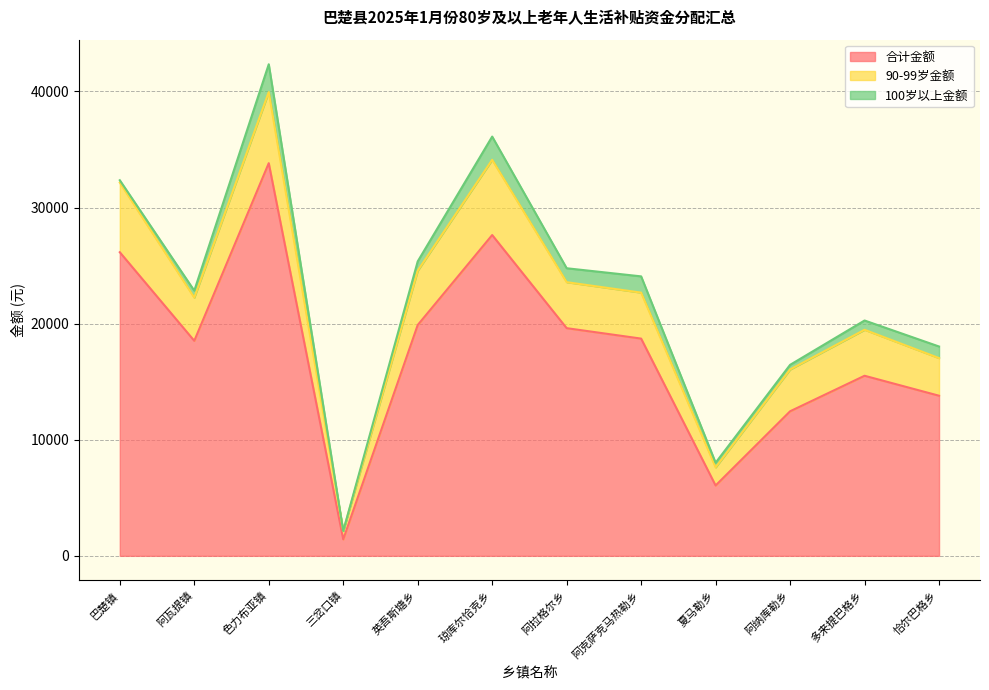

Does the chart have visible grid lines?

Yes